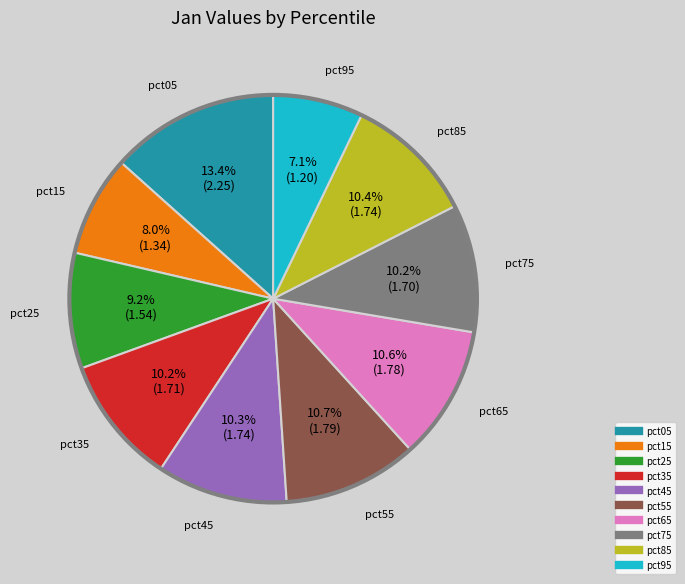

Which slice is the largest?

pct05